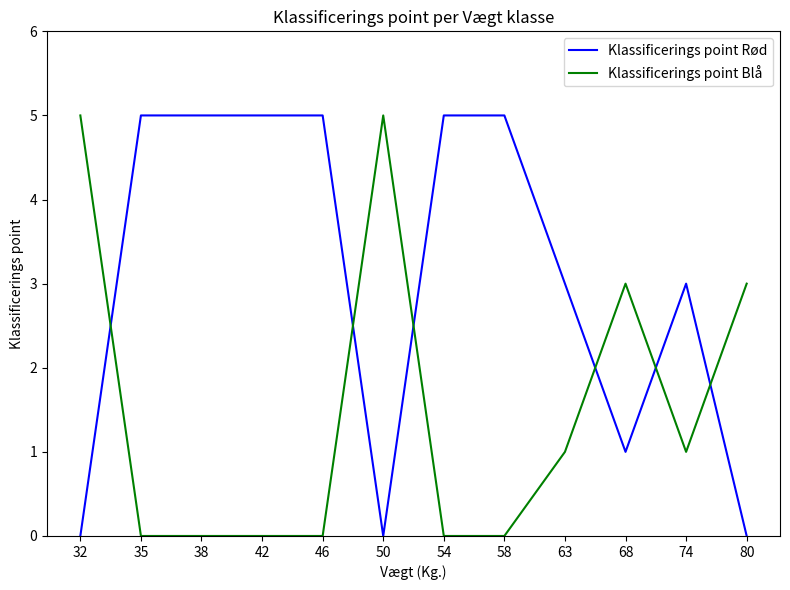

What are all the series names shown in the legend?

Klassificerings point Rød, Klassificerings point Blå